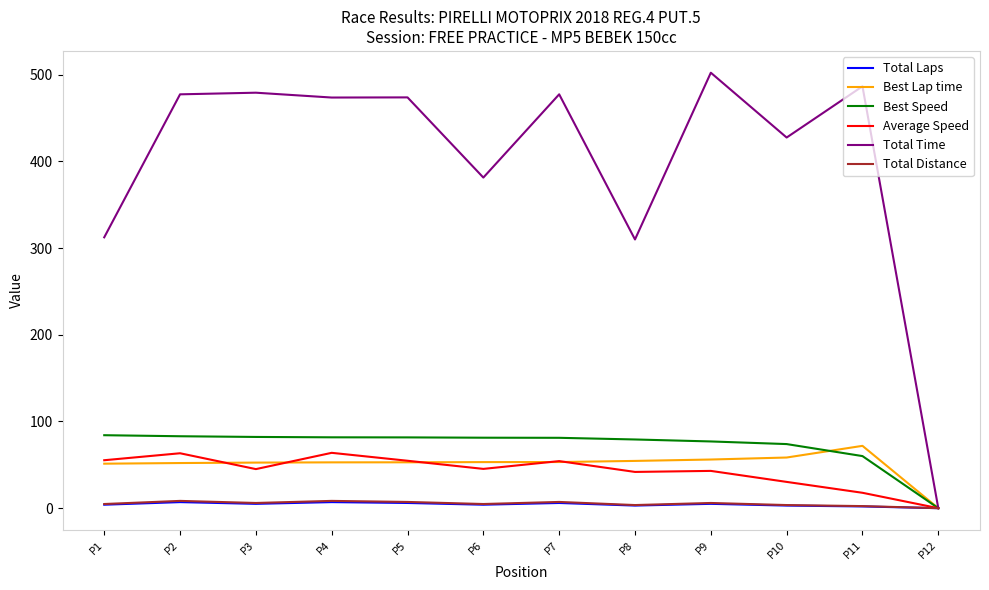

The Total Time series shows 516.9 at P8. True or false?

False